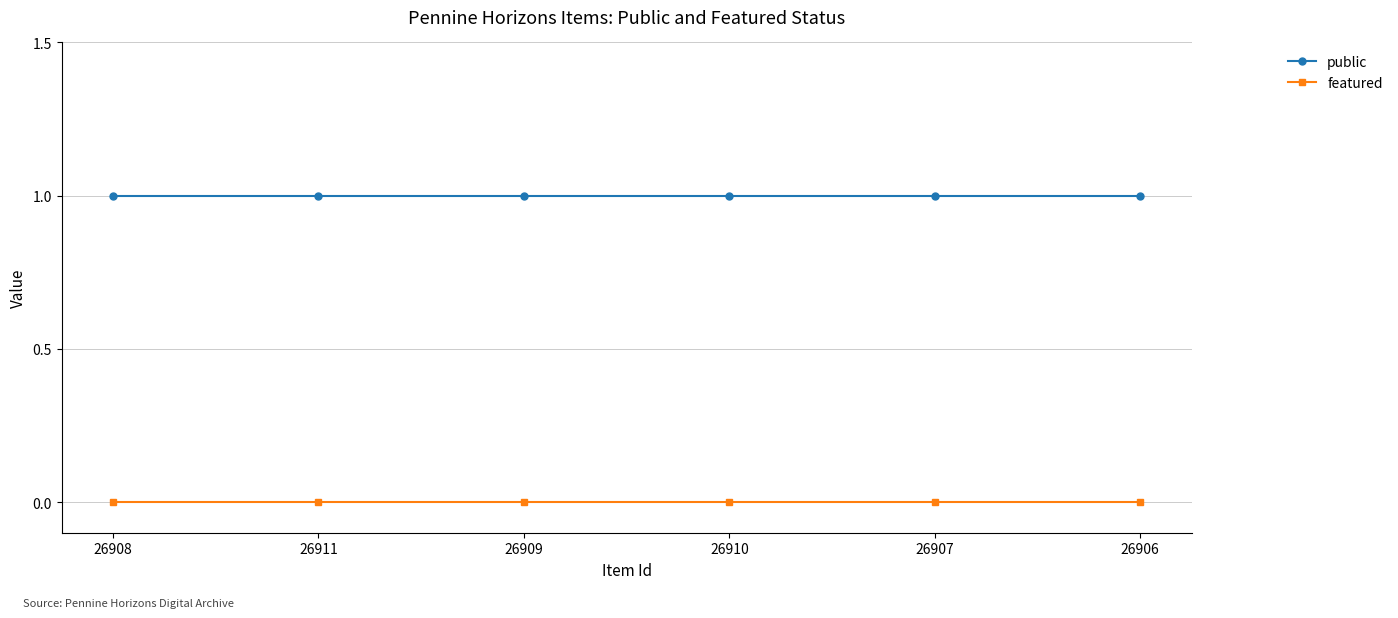

Is the value of public at 26911 greater than the value of featured at 26908?

Yes